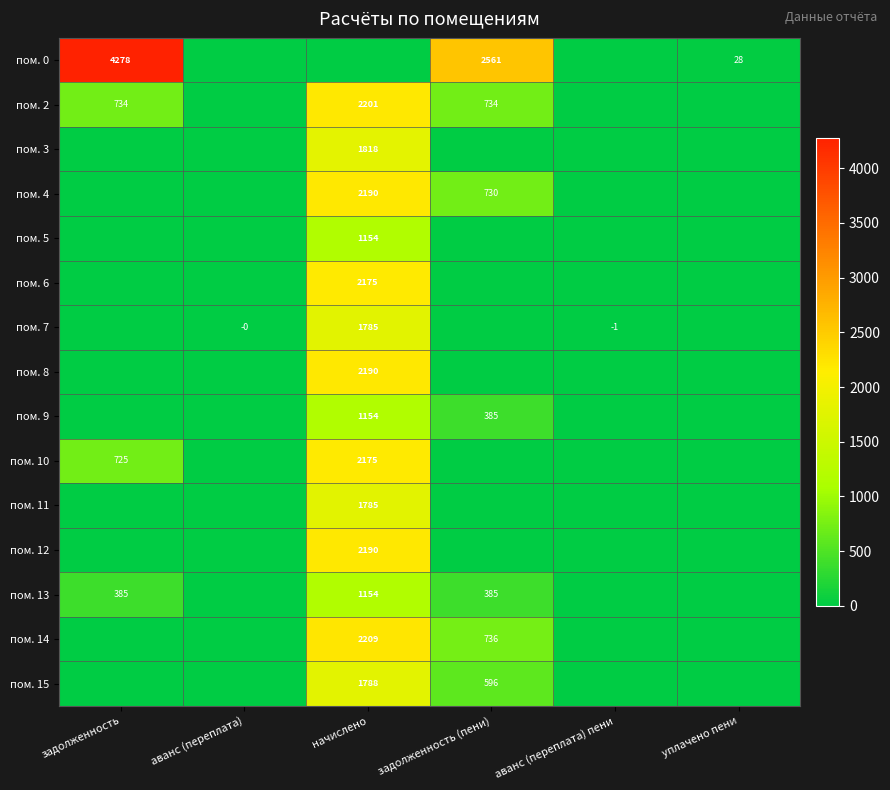

Is it true that пом. 10 equals 1034 at начислено?

False